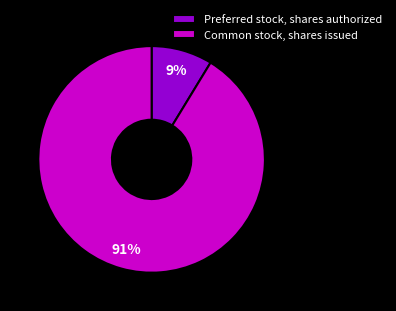

To the nearest percent, what is the combined percentage of Preferred stock, shares authorized and Common stock, shares issued?

100%